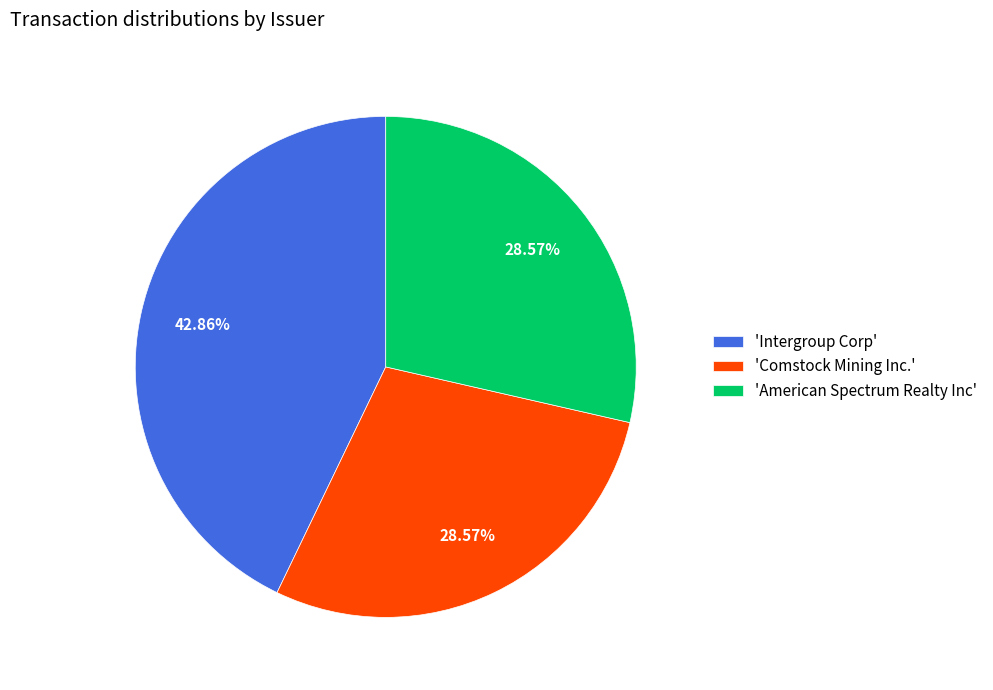

Is the sum of 'Comstock Mining Inc.' and 'American Spectrum Realty Inc' greater than half?

Yes